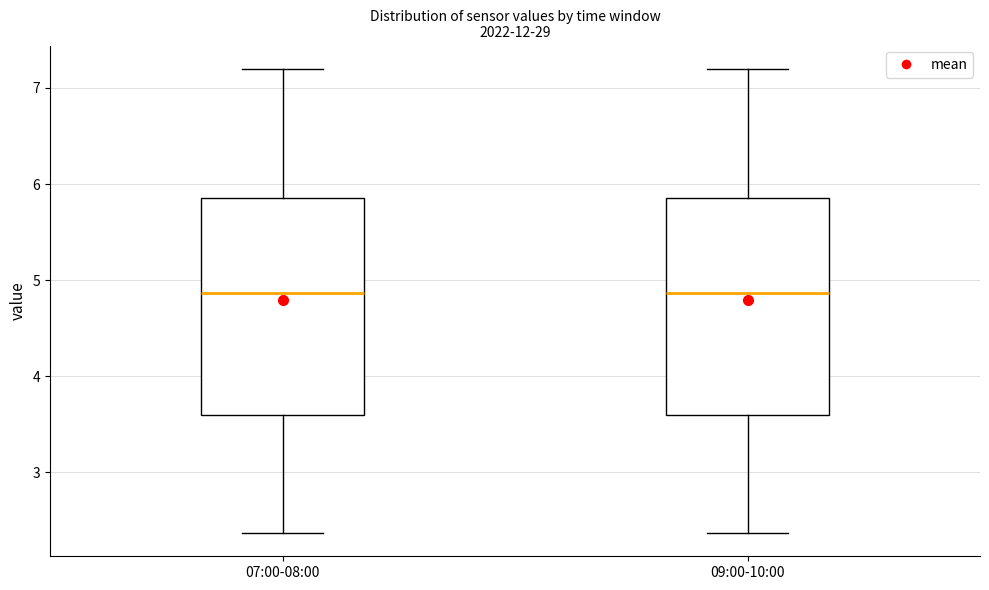

Reading left to right, transcribe this box plot: for each box, give where its median line is, the range the box spans, and where its two whiskers end, as read against the y-axis. The values are not printed on the chart, so give them approximately, as read against the axis.

07:00-08:00: median 4.9, box 3.6 to 5.9, whiskers 2.4 to 7.2
09:00-10:00: median 4.9, box 3.6 to 5.9, whiskers 2.4 to 7.2